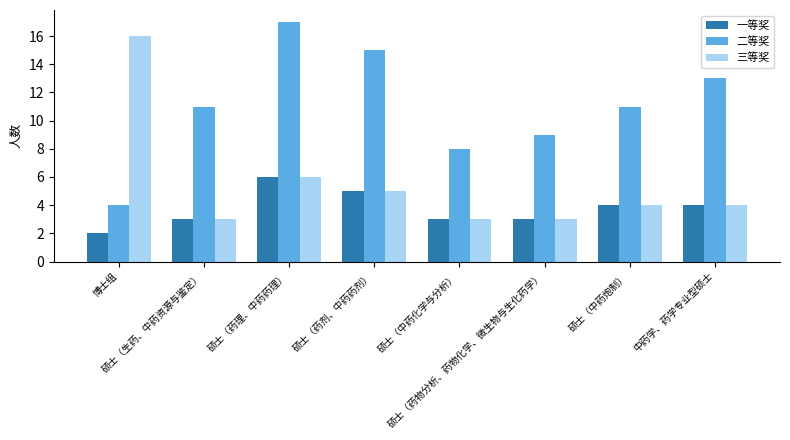

Rank the series by their average value, from highest to lowest.

二等奖, 三等奖, 一等奖